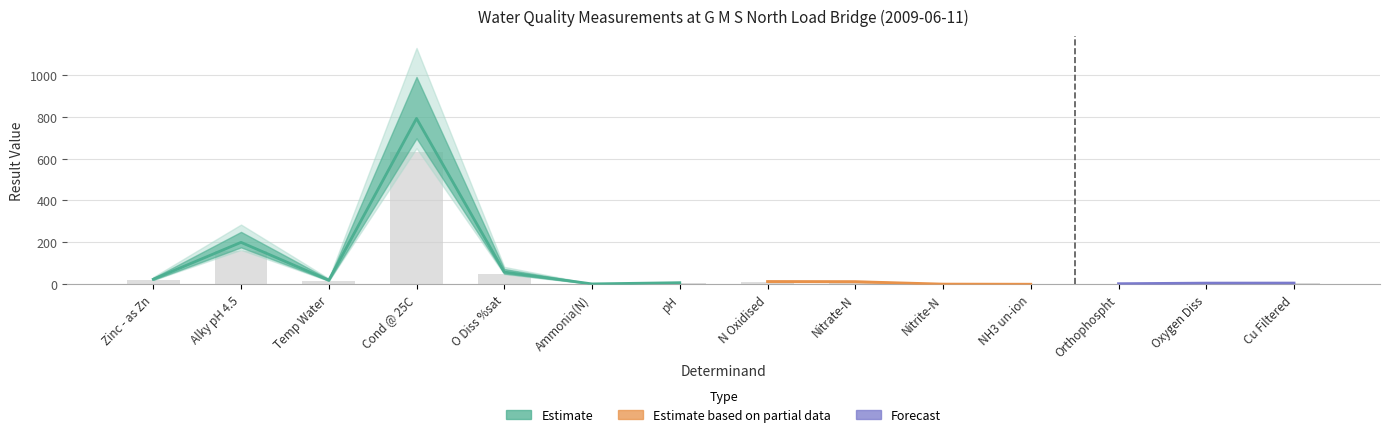

What is the label of the 4th bar from the right?

NH3 un-ion